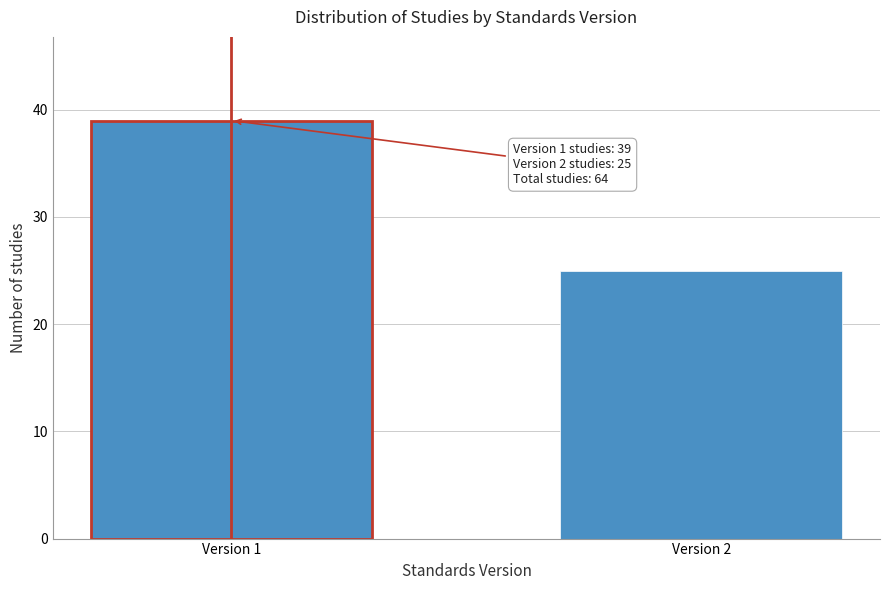

Reading left to right, what are all the values shown in this chart?

39	25